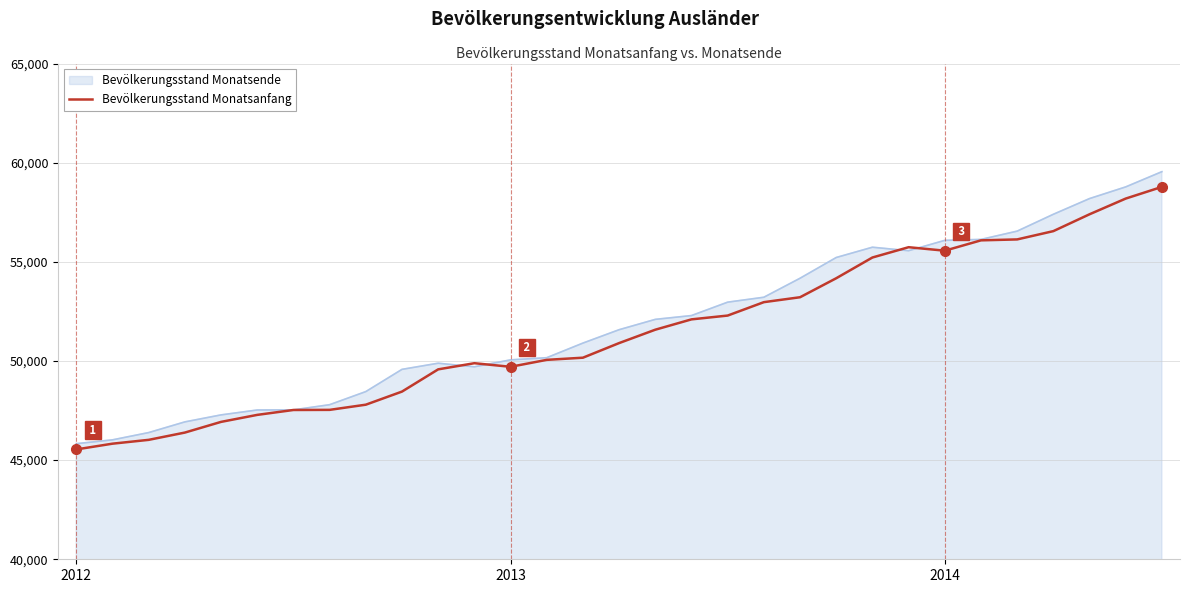

Which series has the largest range (max minus min)?

Bevölkerungsstand Monatsende